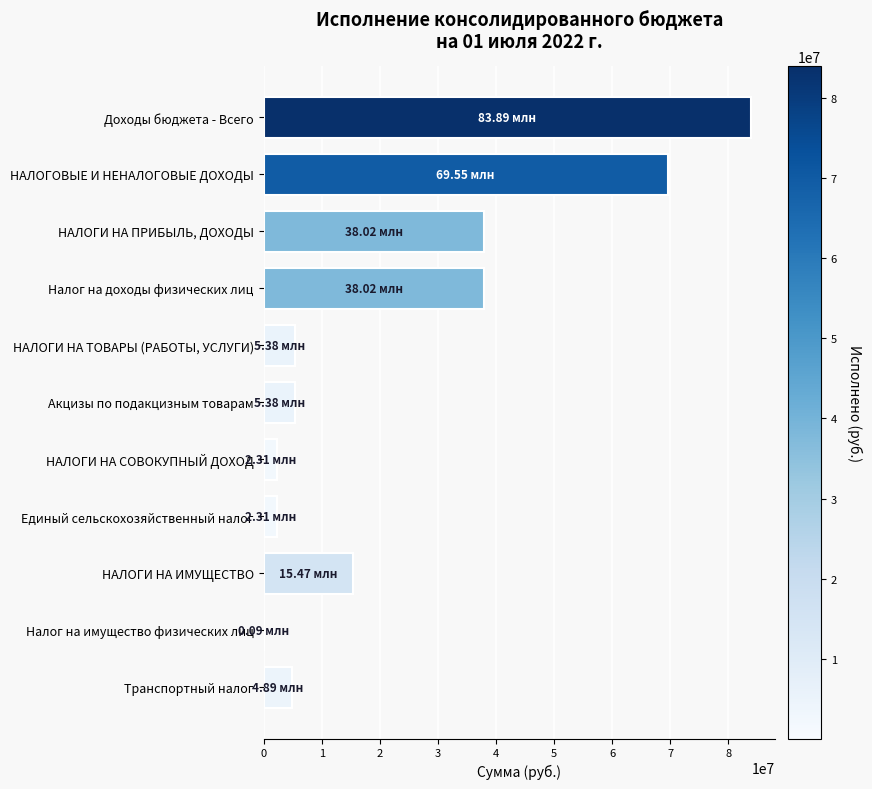

How many series are shown in this chart?

1